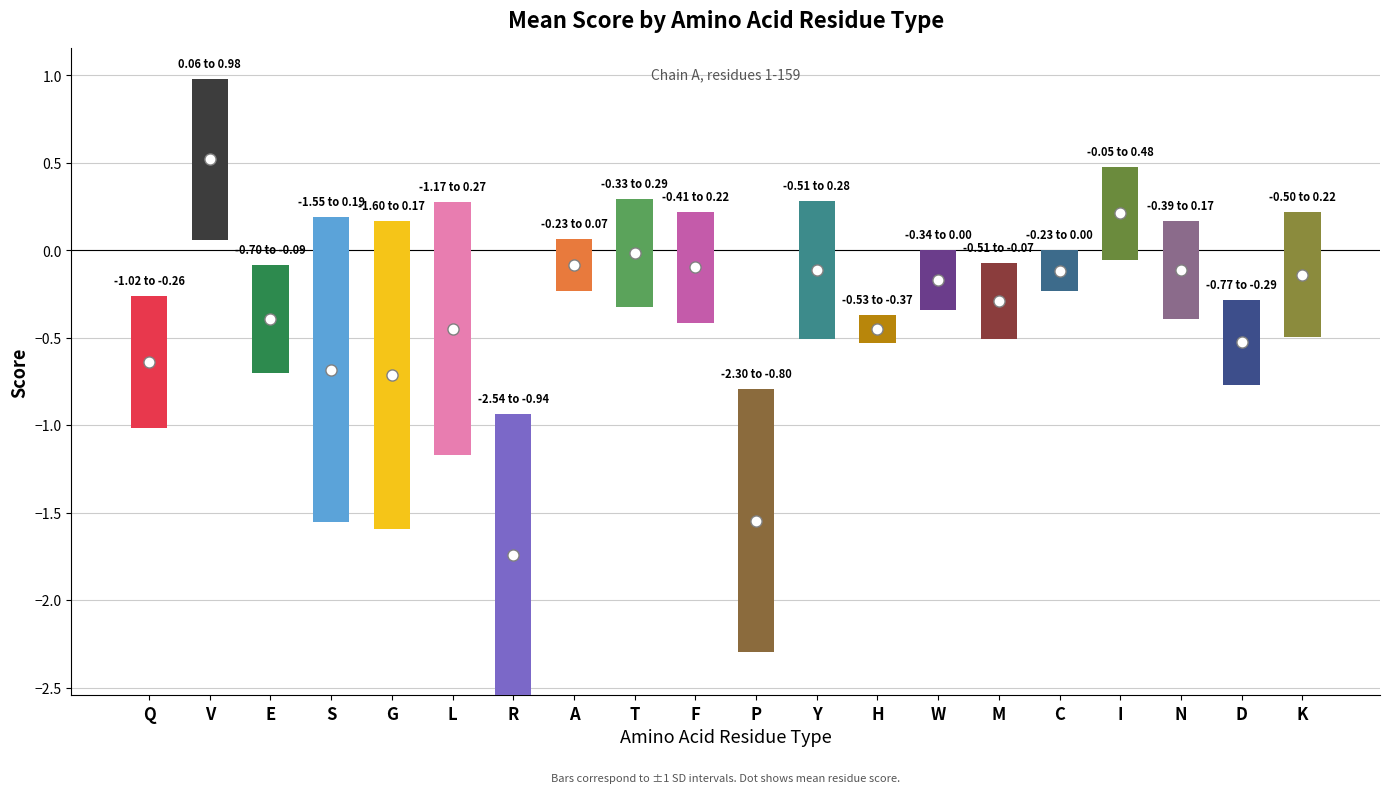

How many data points does each series have?

20